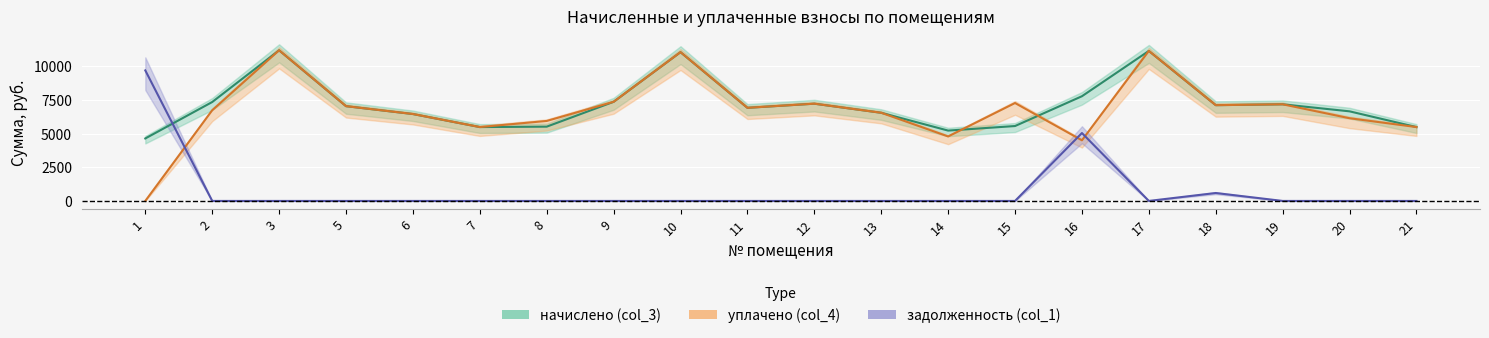

What is the spread (max minus min) of values at 1?

9689.8